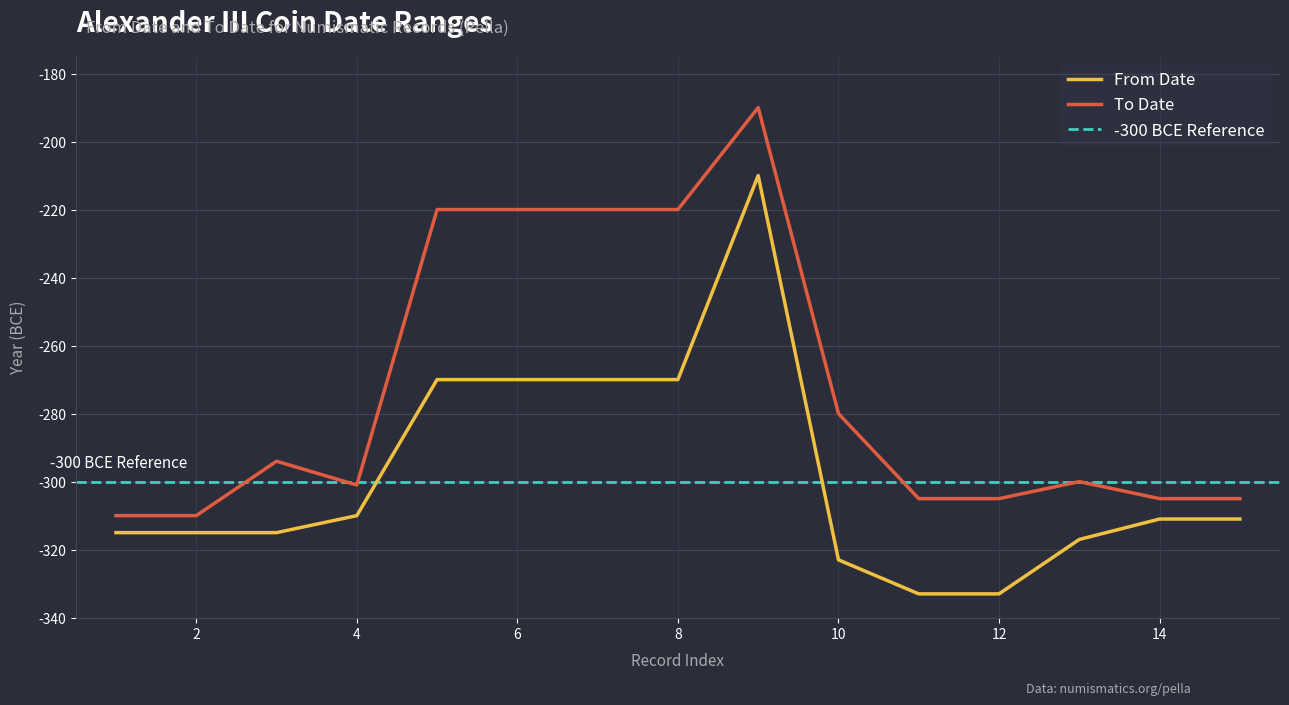

True or false: From Date and To Date intersect in this chart.

False